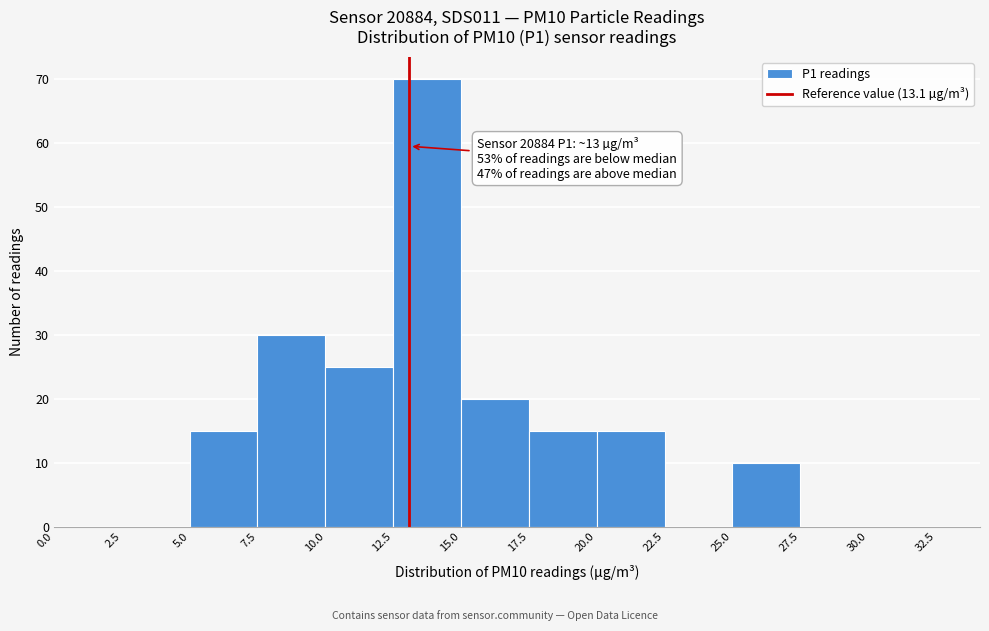

Over which range of the x-axis is the bar tallest?

12.5 to 15.0